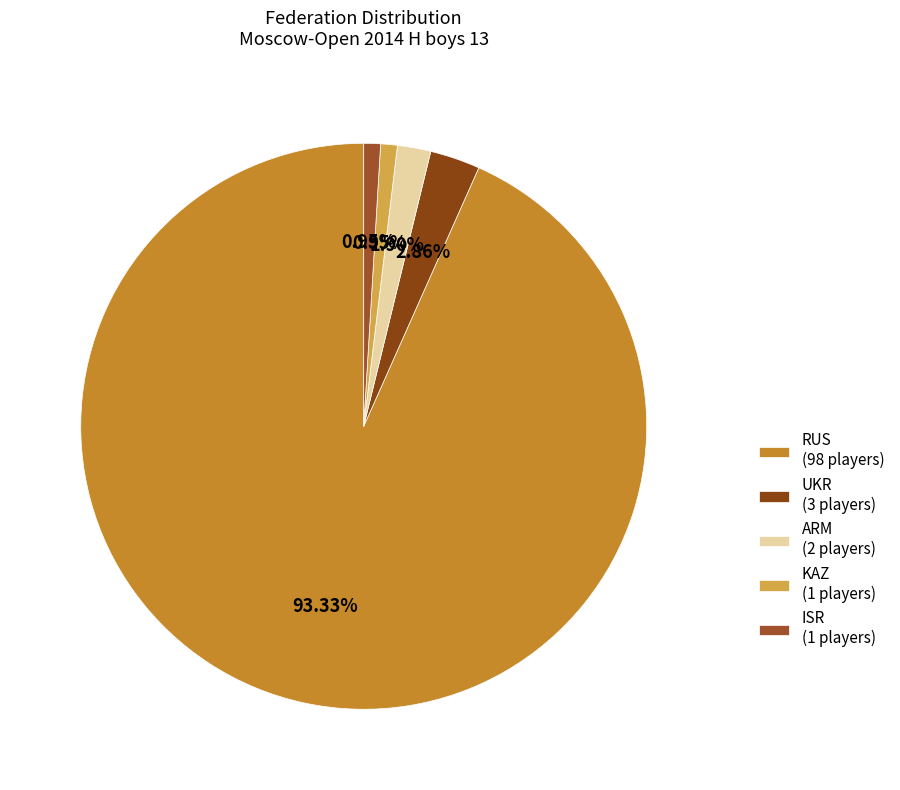

To the nearest percent, what is the difference between the largest and smallest slice percentages?

92%